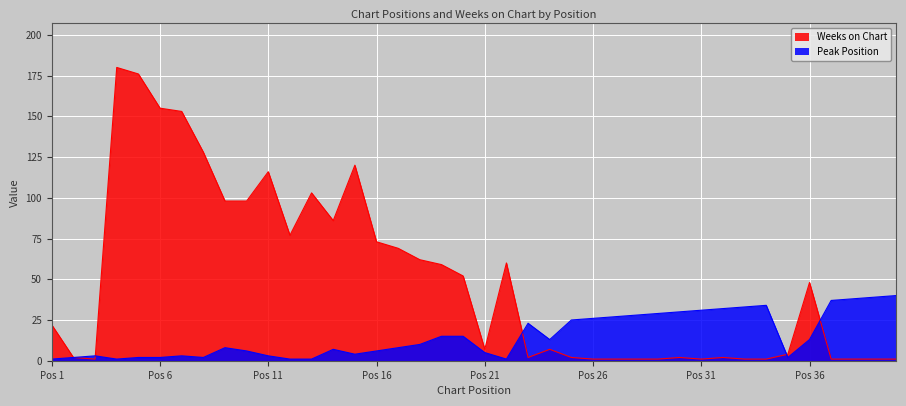

Where is the first local maximum for Weeks on Chart?

4